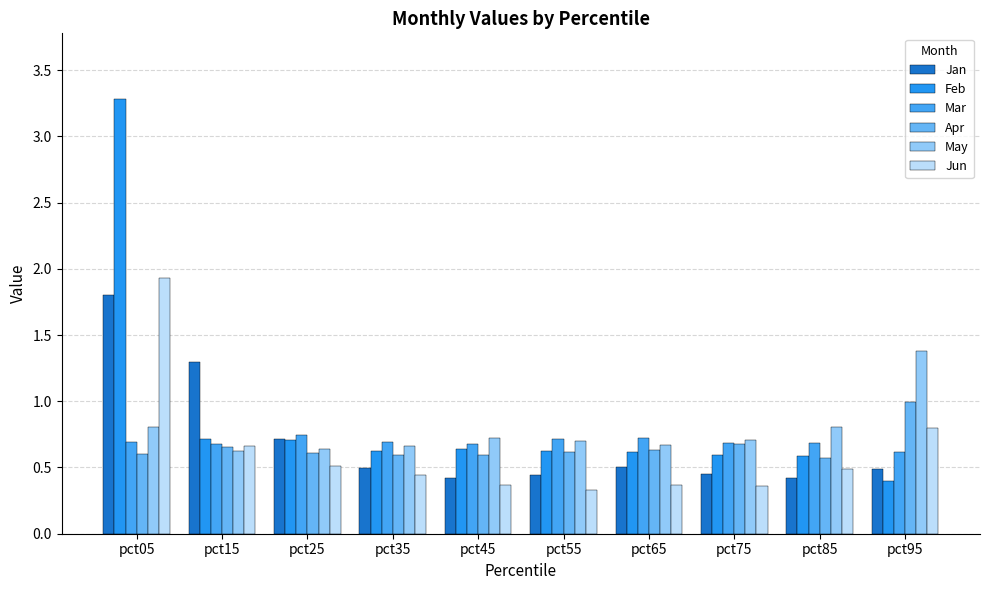

How many bars are there in total?

60